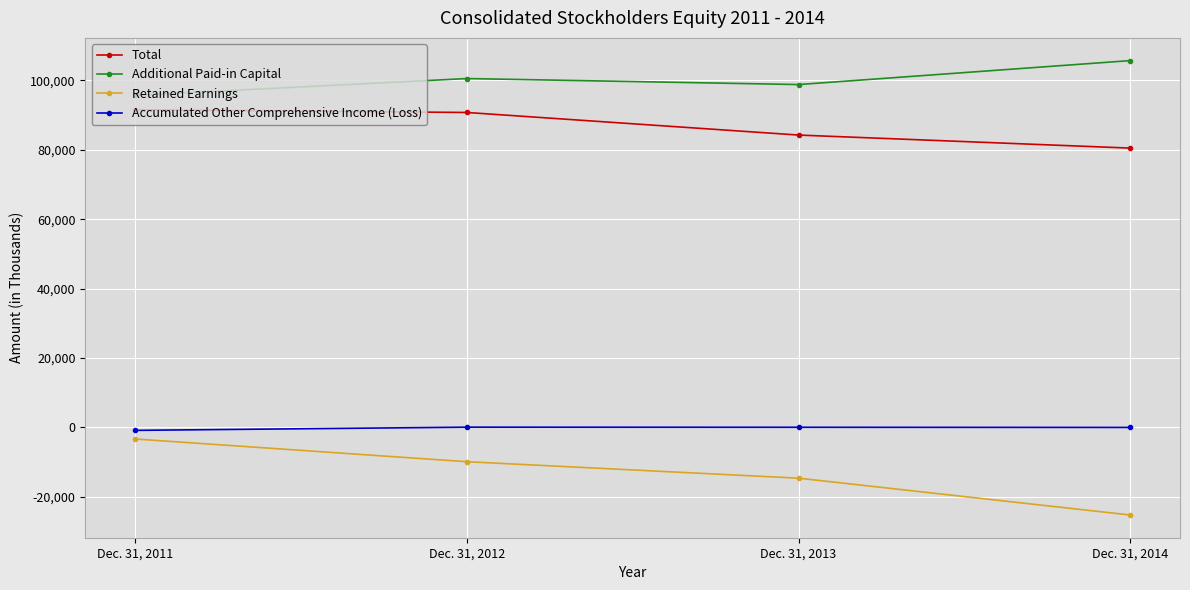

What is the value of the Total point at the 4th from the left?

80508